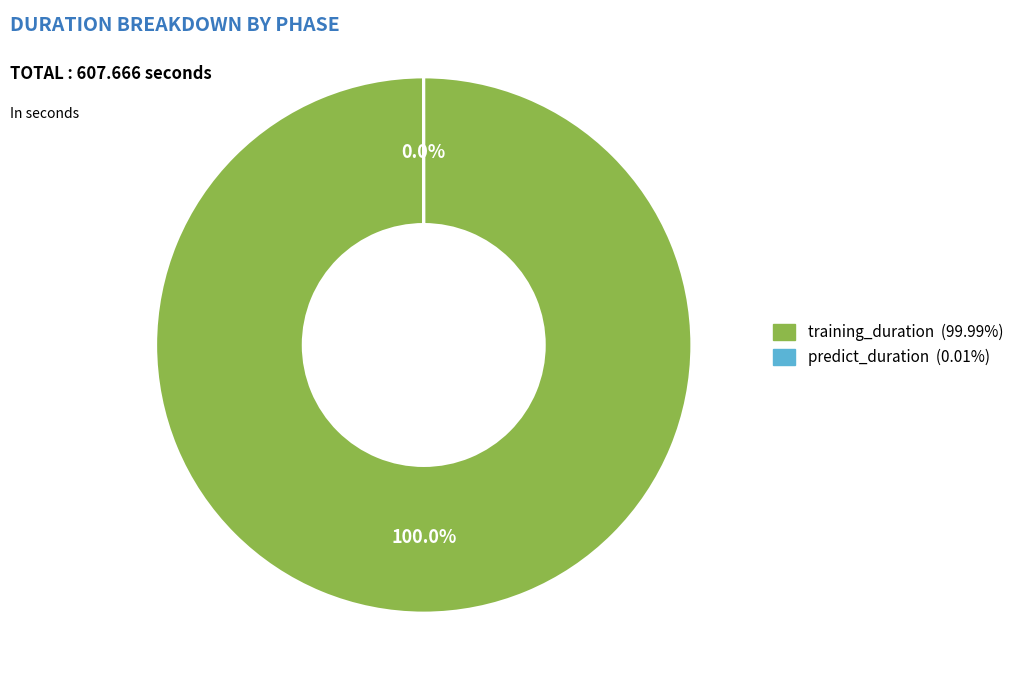

Rank the categories by value from lowest to highest.

predict_duration, training_duration